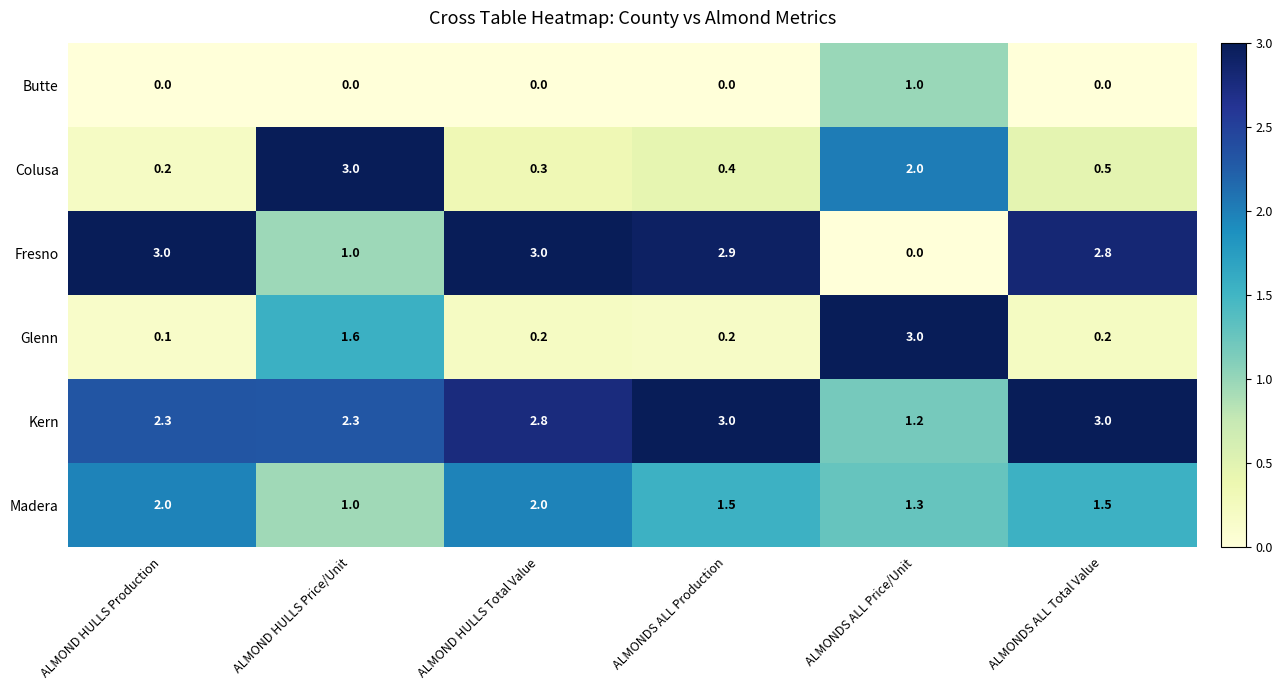

What is the maximum value shown in the chart?

3.0